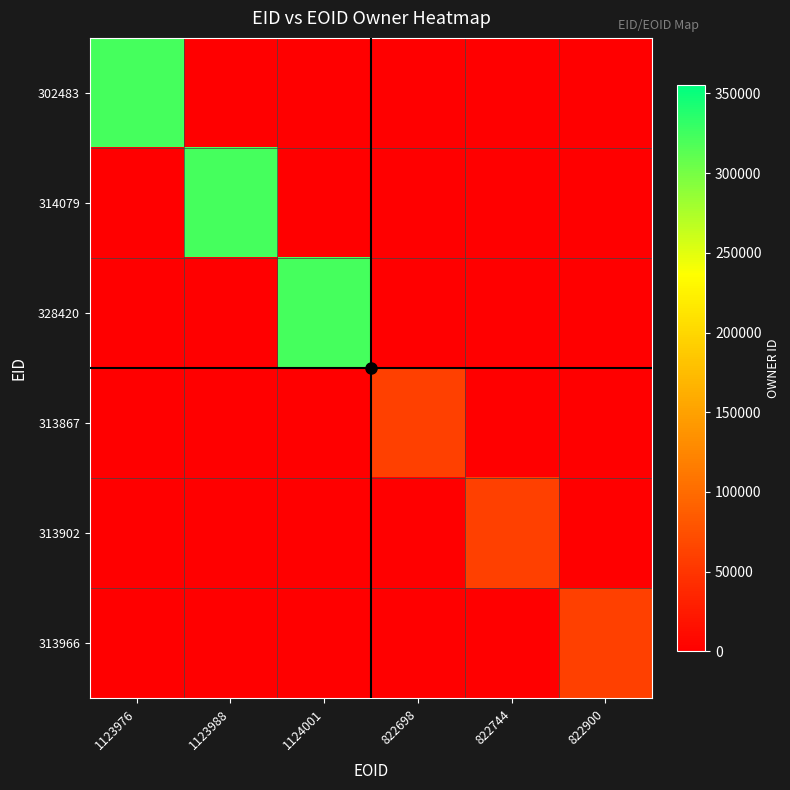

Between 1124001 and 822744, which is larger?

1124001